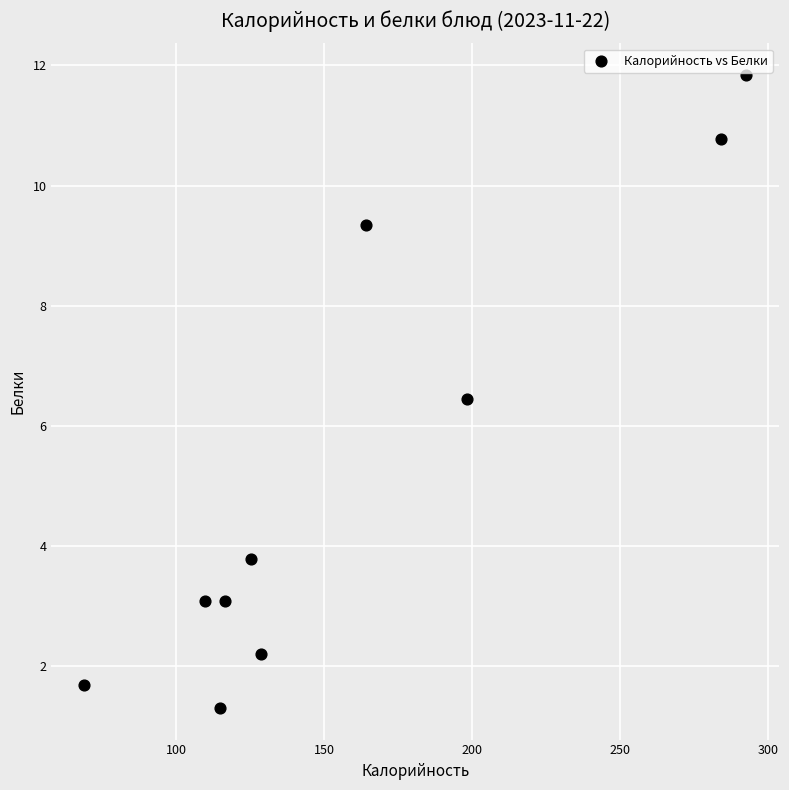

What is the range of Y values (max minus min)?

10.5